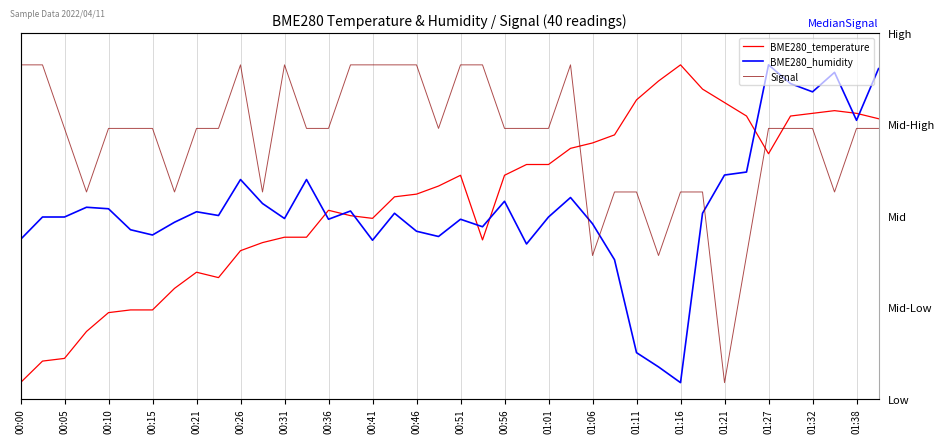

How many data points does each series have?

40